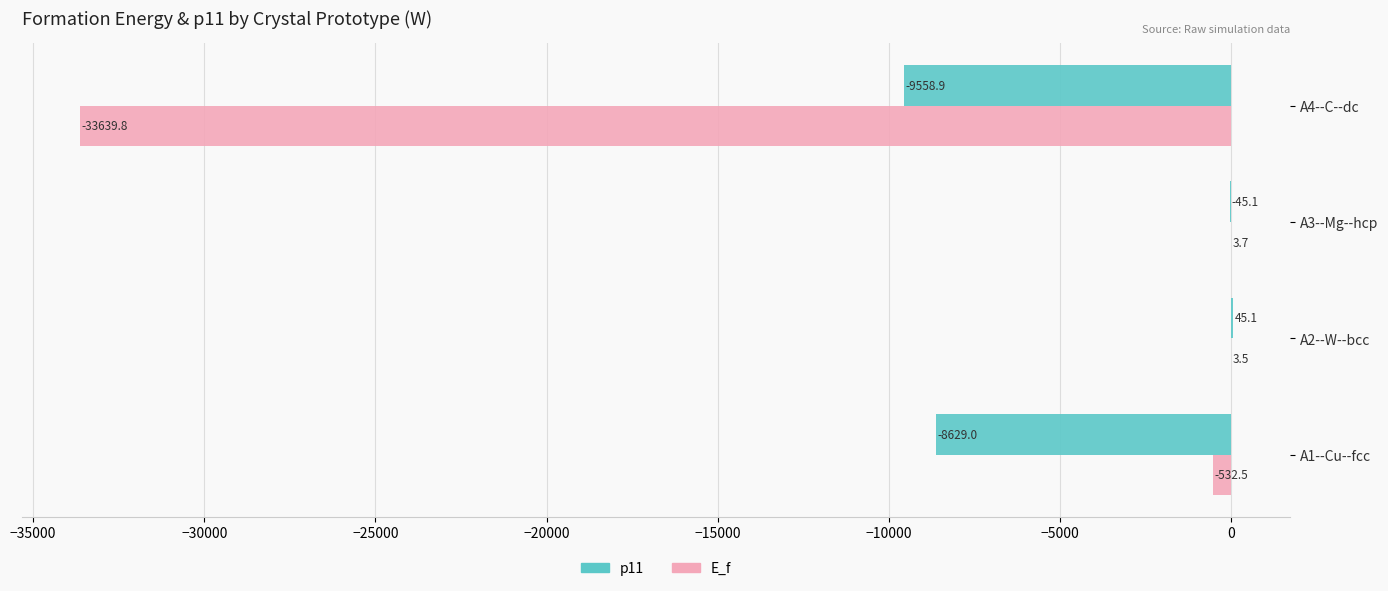

Is it true that p11 equals -8629.0 at A1--Cu--fcc?

True